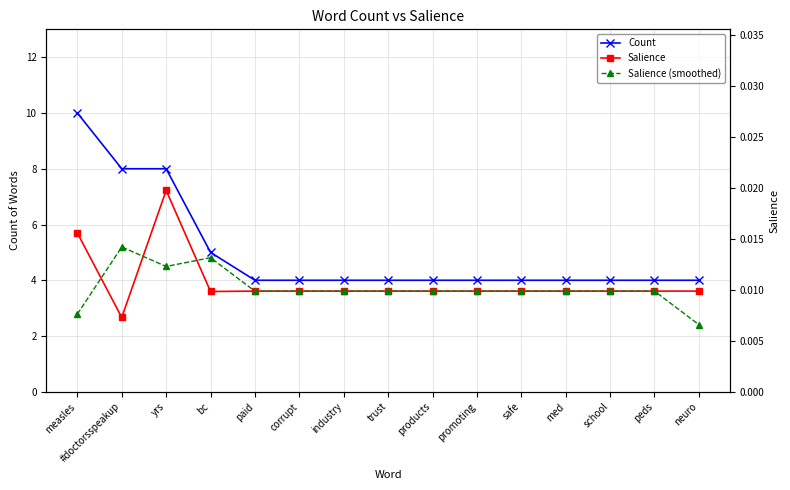

What is the label of the 1st point from the right?

neuro